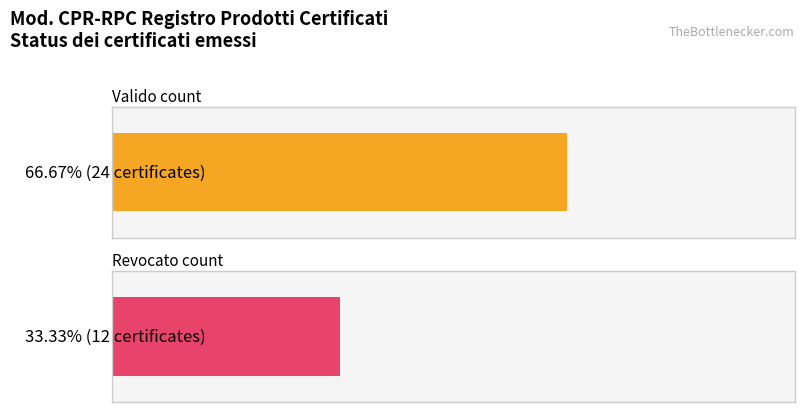

At which label does Revocato reach its peak?

valido